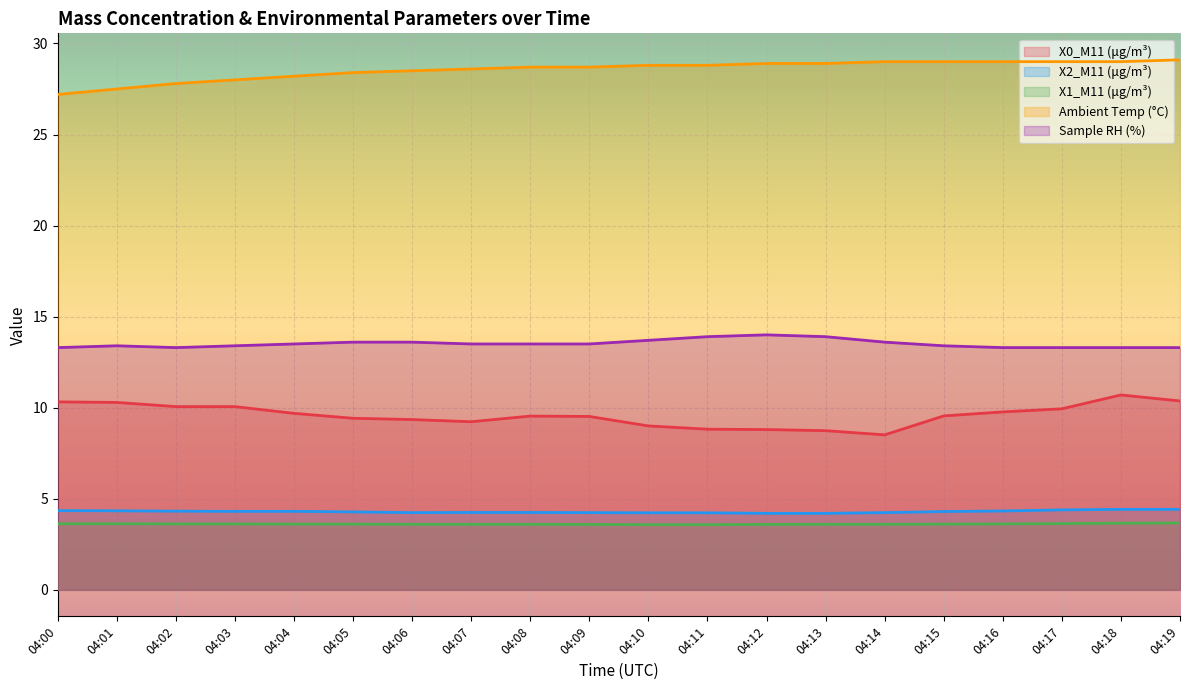

At which label is Ambient Temp (°C) closest to 28?

04:03